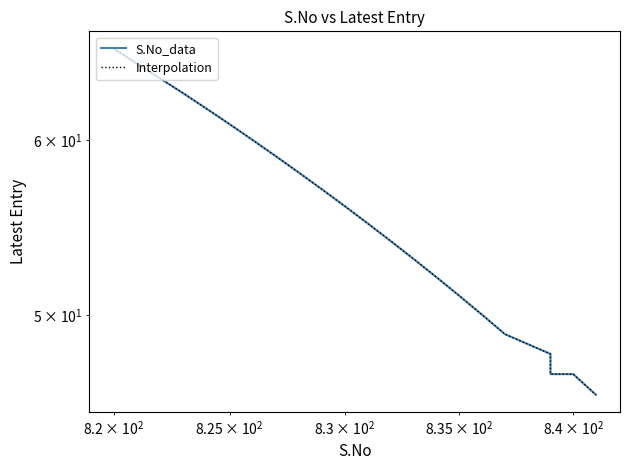

What are all the series names shown in the legend?

S.No_data, Interpolation